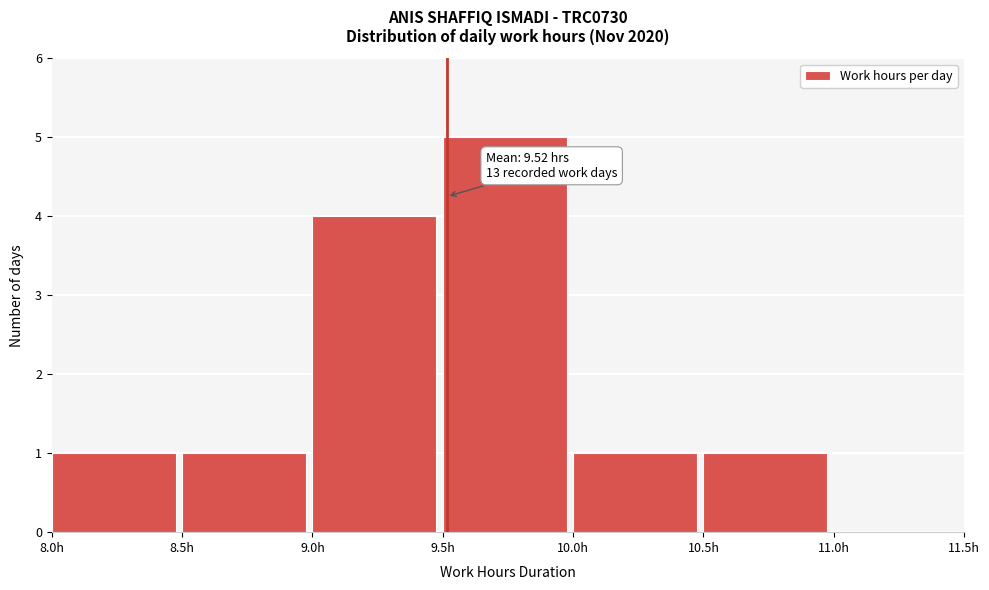

Over which range of the x-axis is the bar tallest?

9.5 to 10.0